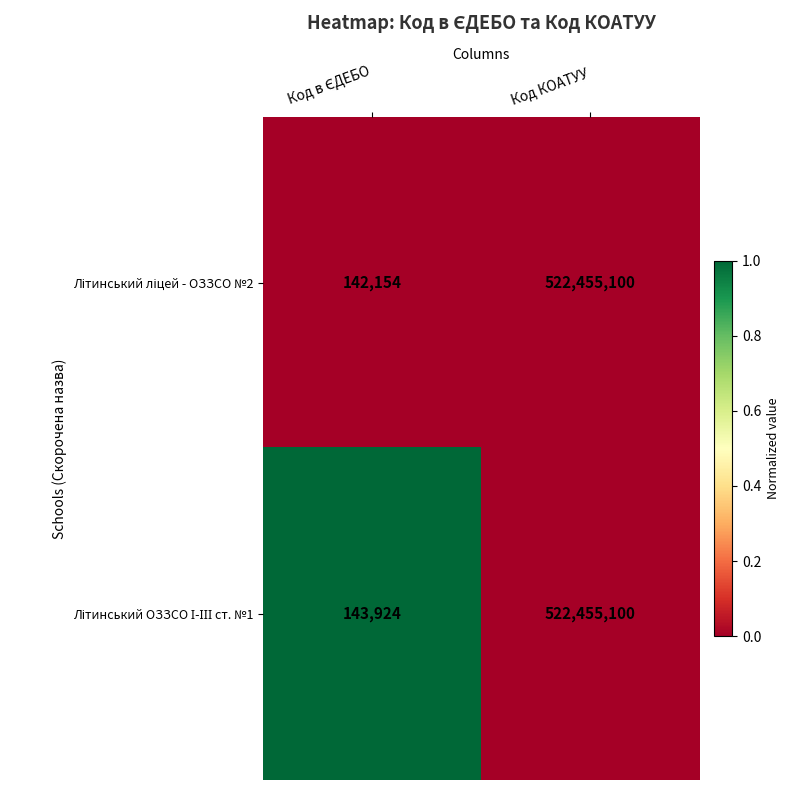

At which category is the sum across all series the highest?

Код КОАТУУ